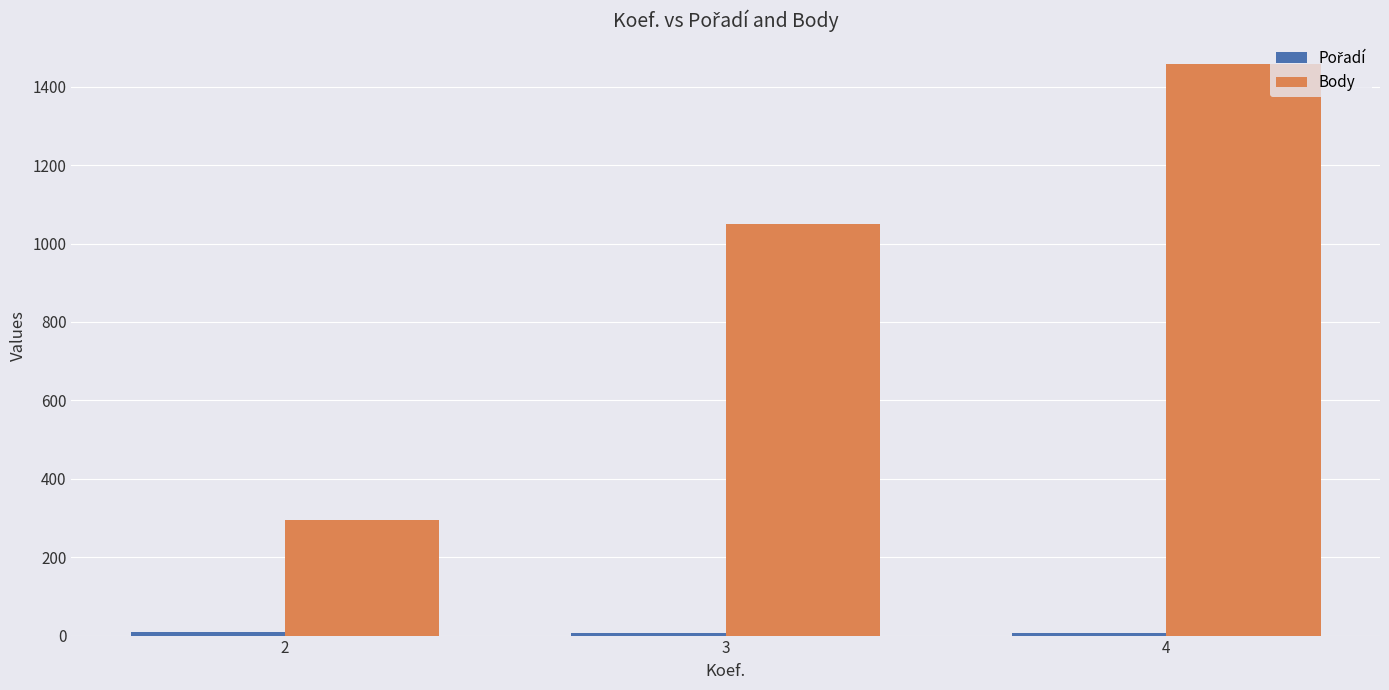

The value of Body at 3 is 625. True or false?

False